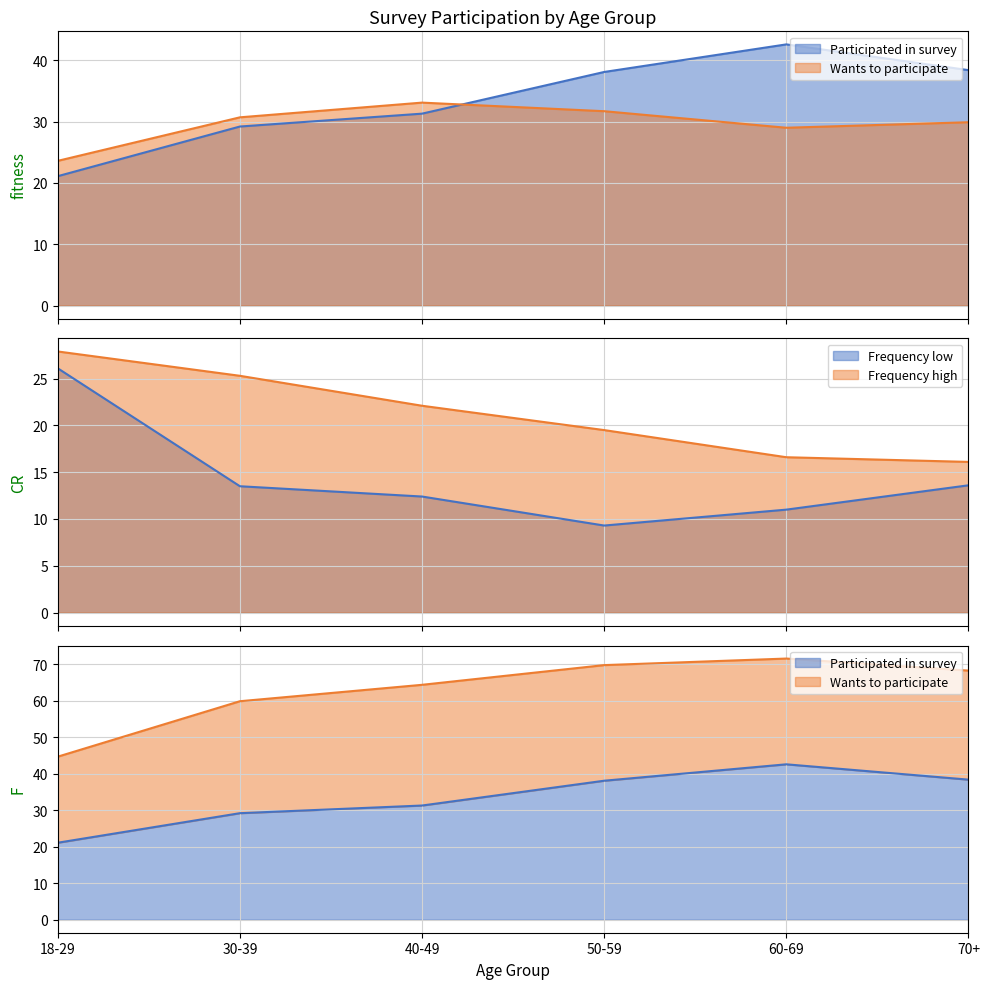

Reading right to left, extract all data points from this chart.

Participated in survey: 38.4	42.6	38.1	31.3	29.2	21.1
Wants to participate: 29.9	29.0	31.7	33.1	30.7	23.6
Frequency low: 13.6	11.0	9.3	12.4	13.5	26.1
Frequency high: 16.1	16.6	19.5	22.1	25.3	27.9